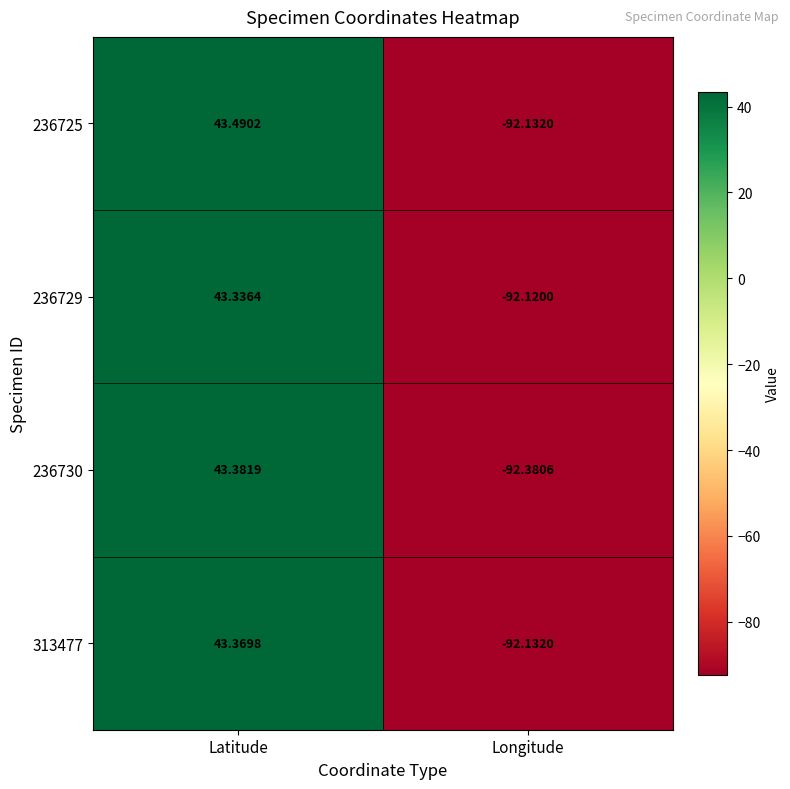

Count the number of data series in this chart.

4